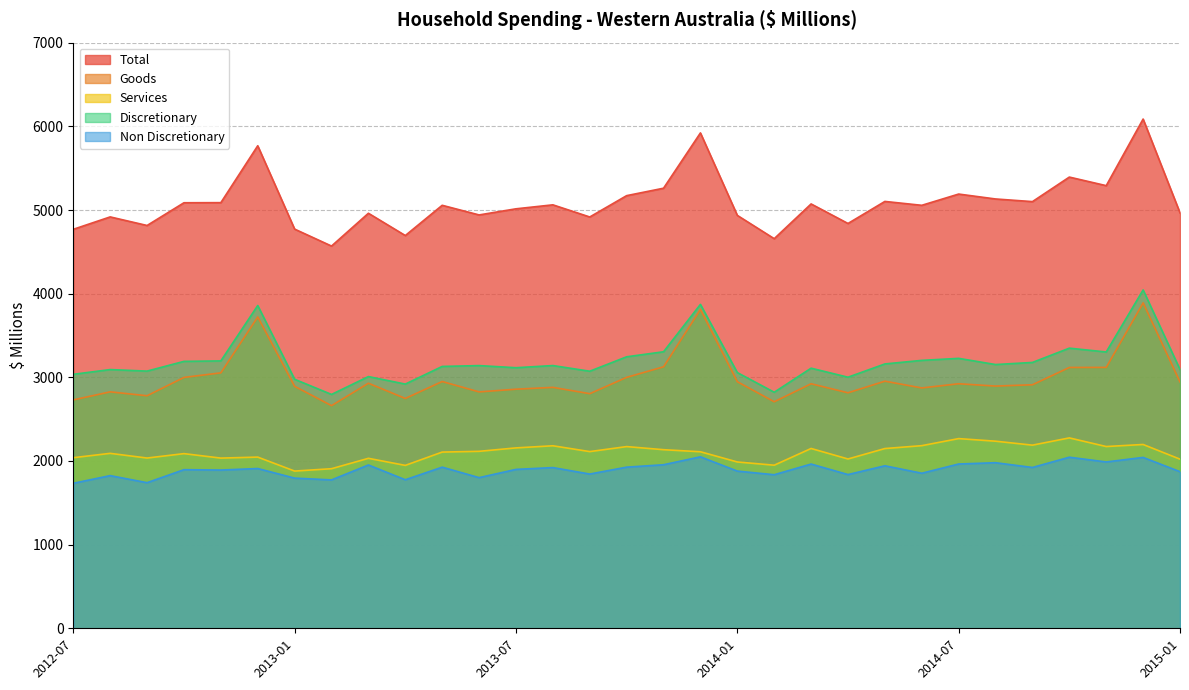

True or false: Non Discretionary and Services cross at least once.

False